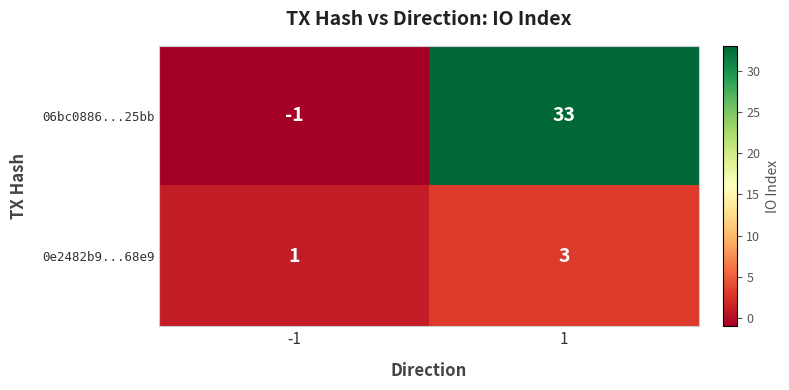

Reading right to left, transcribe all the data shown in this chart.

06bc0886...25bb: 33	-1
0e2482b9...68e9: 3	1